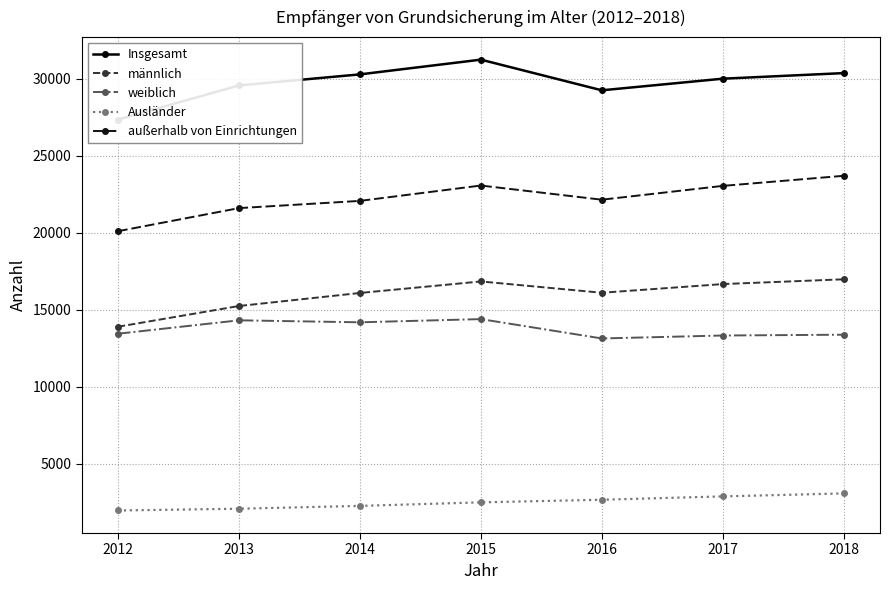

Reading left to right, transcribe all the data shown in this chart.

Insgesamt: 2012=27349	2013=29565	2014=30282	2015=31238	2016=29248	2017=30002	2018=30365
männlich: 2012=13902	2013=15247	2014=16093	2015=16841	2016=16107	2017=16670	2018=16981
weiblich: 2012=13447	2013=14318	2014=14189	2015=14397	2016=13141	2017=13332	2018=13384
Ausländer: 2012=1974	2013=2088	2014=2272	2015=2502	2016=2671	2017=2888	2018=3082
außerhalb von Einrichtungen: 2012=20103	2013=21601	2014=22070	2015=23067	2016=22147	2017=23044	2018=23699